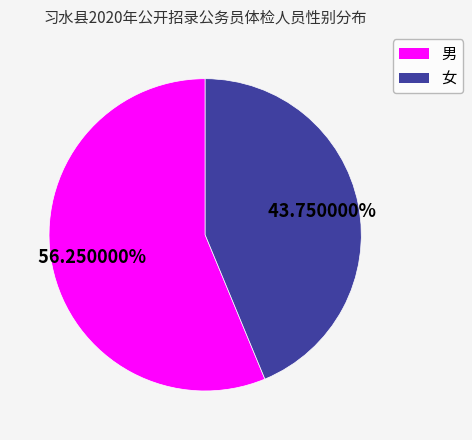

Which category has the smallest portion of the pie?

女